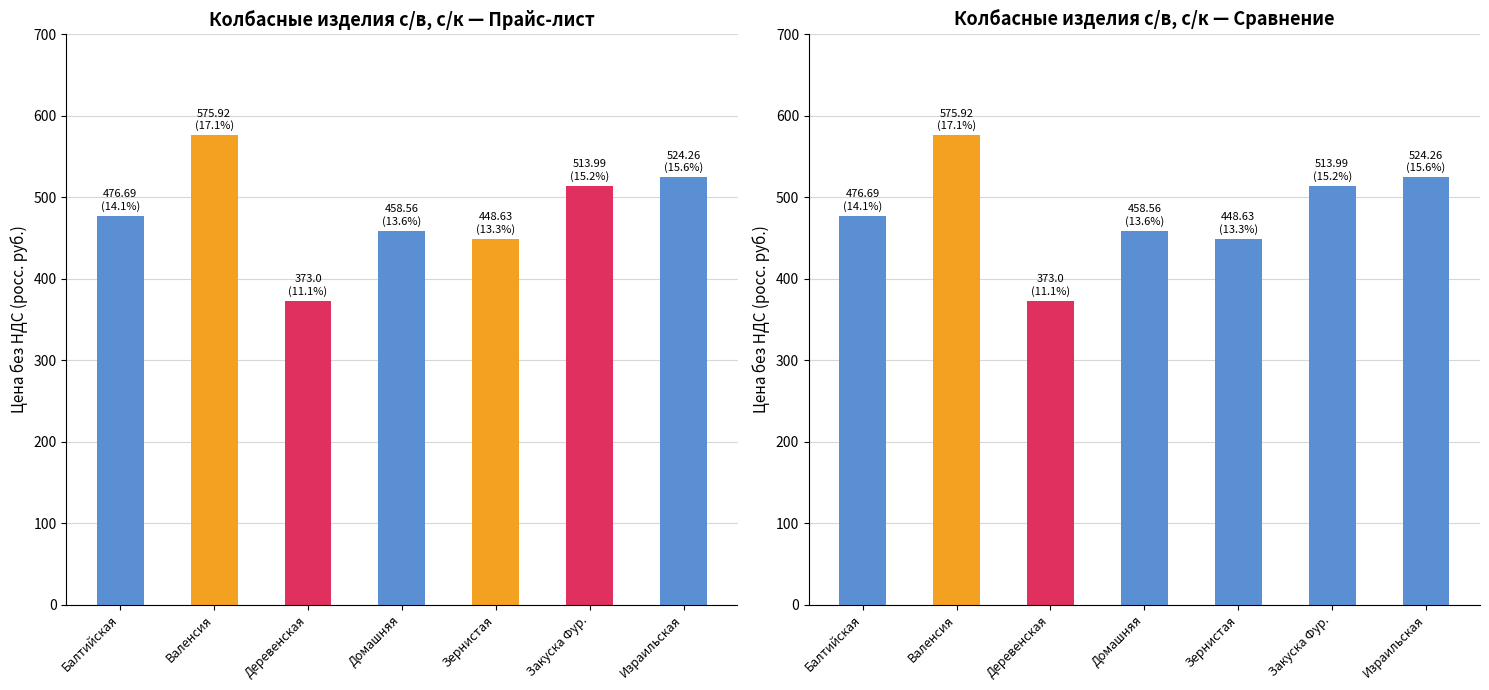

Are the bars horizontal?

No